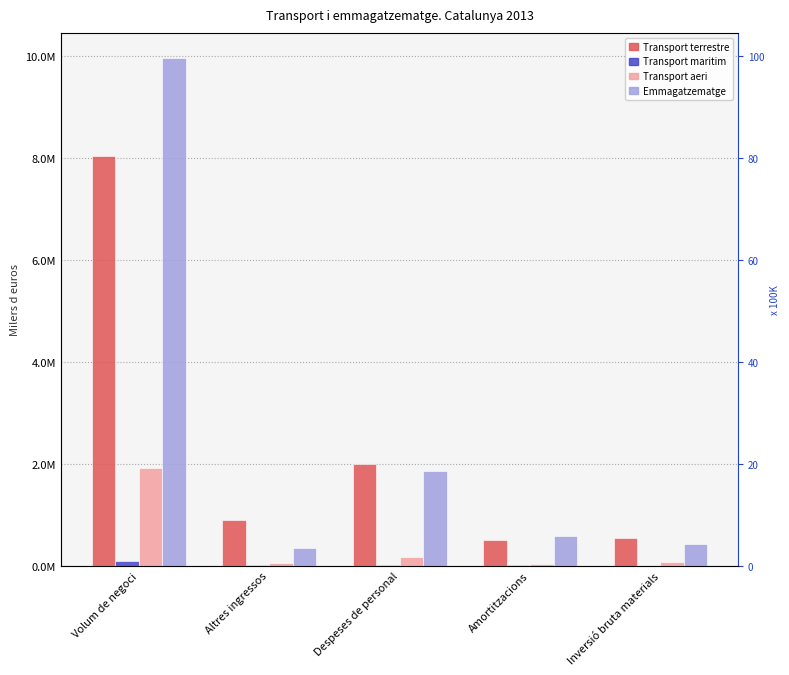

What is the total value across all series at Amortitzacions?

1118292